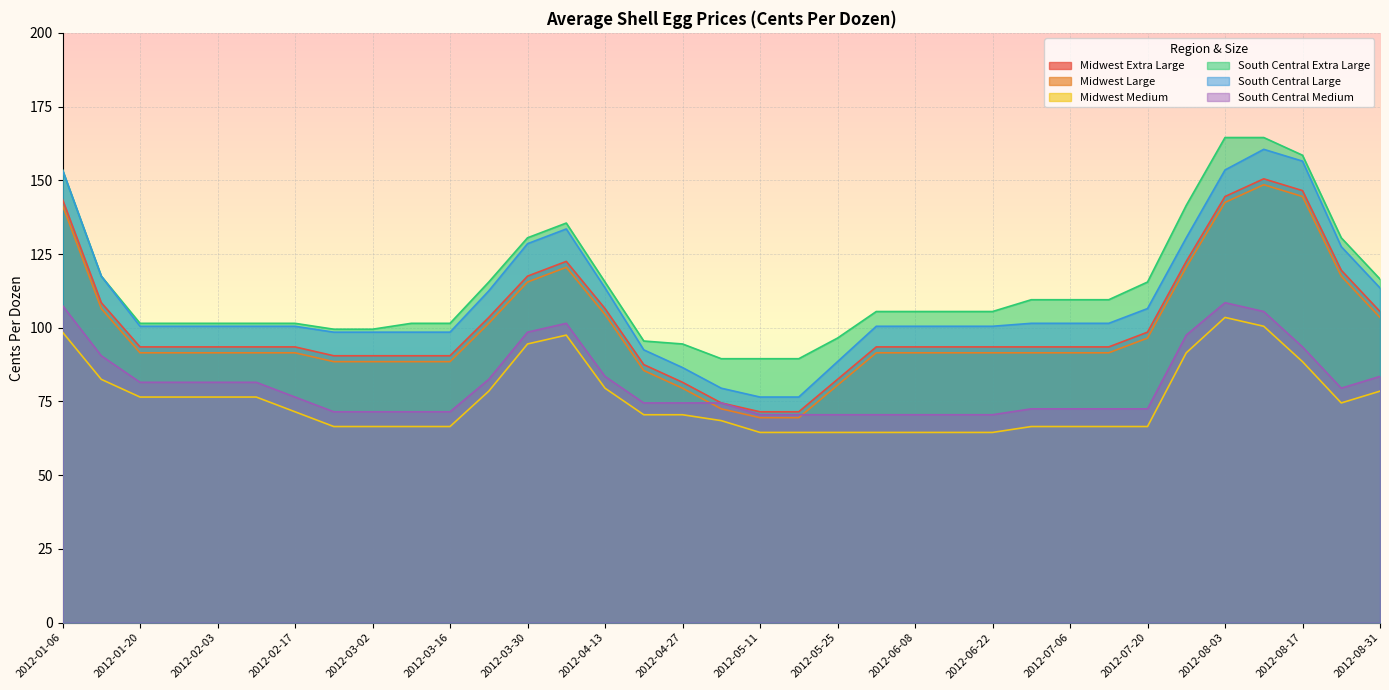

How many lines are shown in the chart?

6